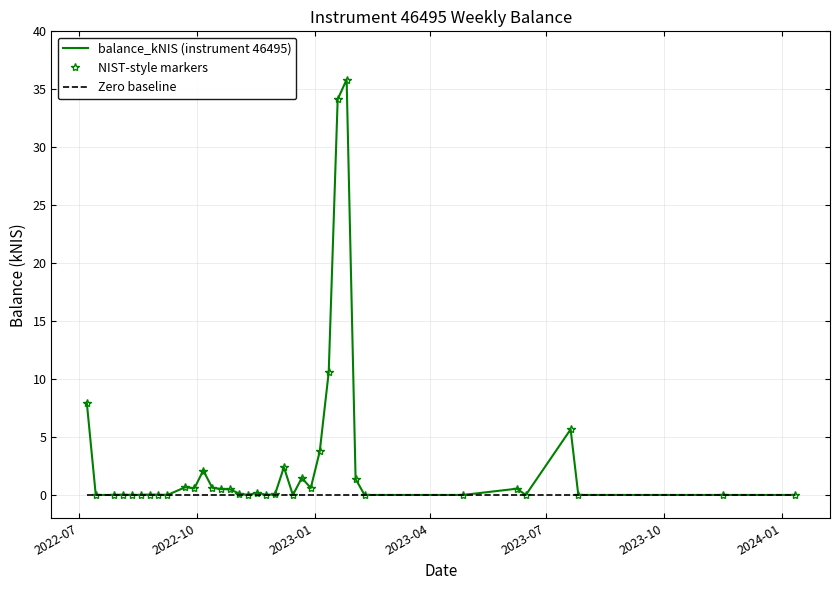

Which series has the widest spread of values?

balance_kNIS (instrument 46495)